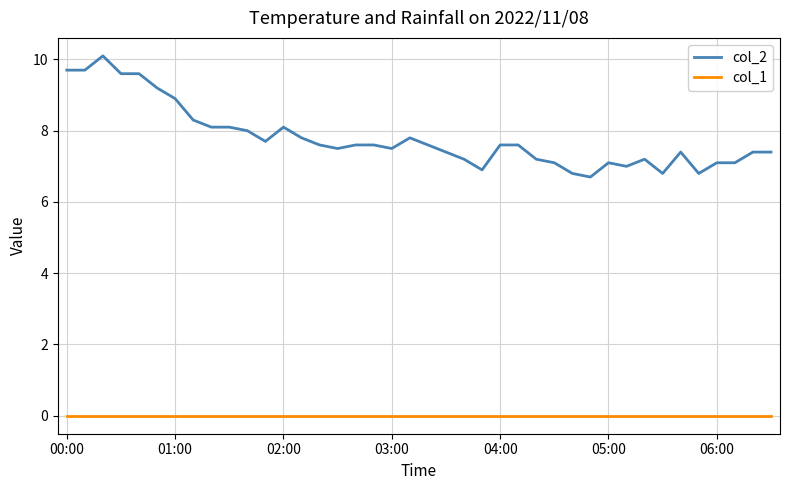

Which series has the widest spread of values?

col_2